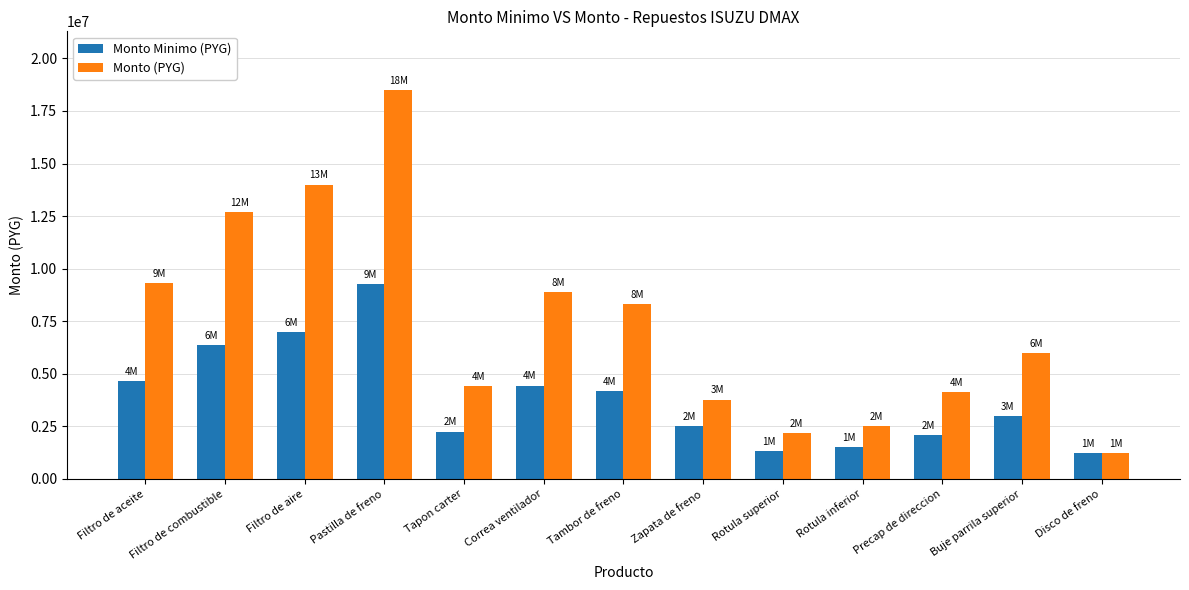

What is the label of the 10th bar from the left?

Rotula inferior